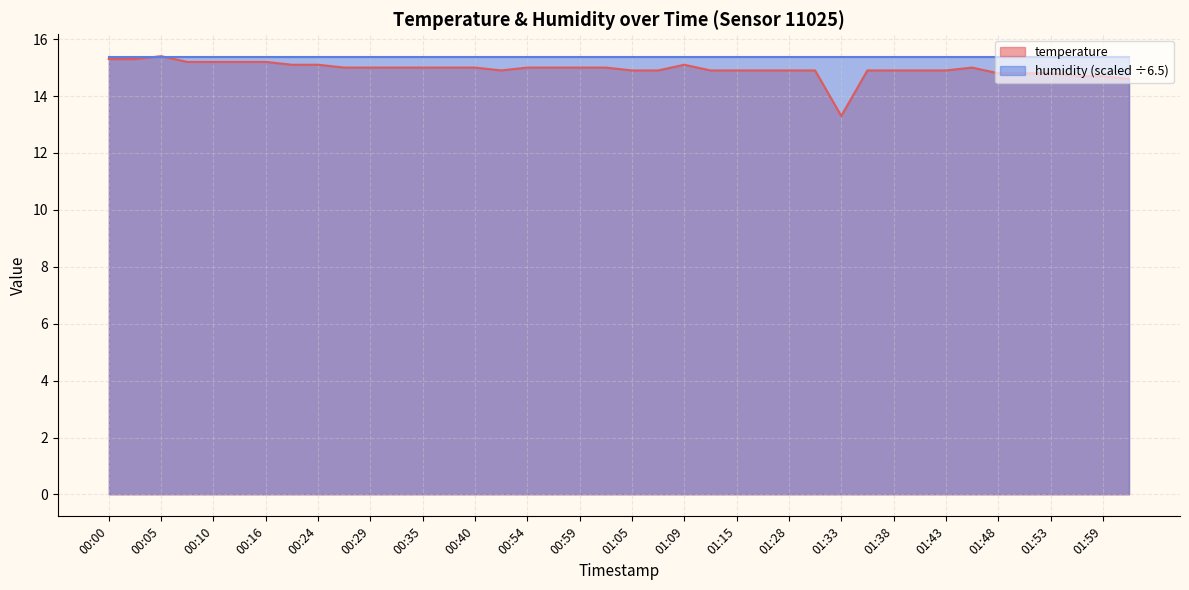

How many lines are shown in the chart?

2